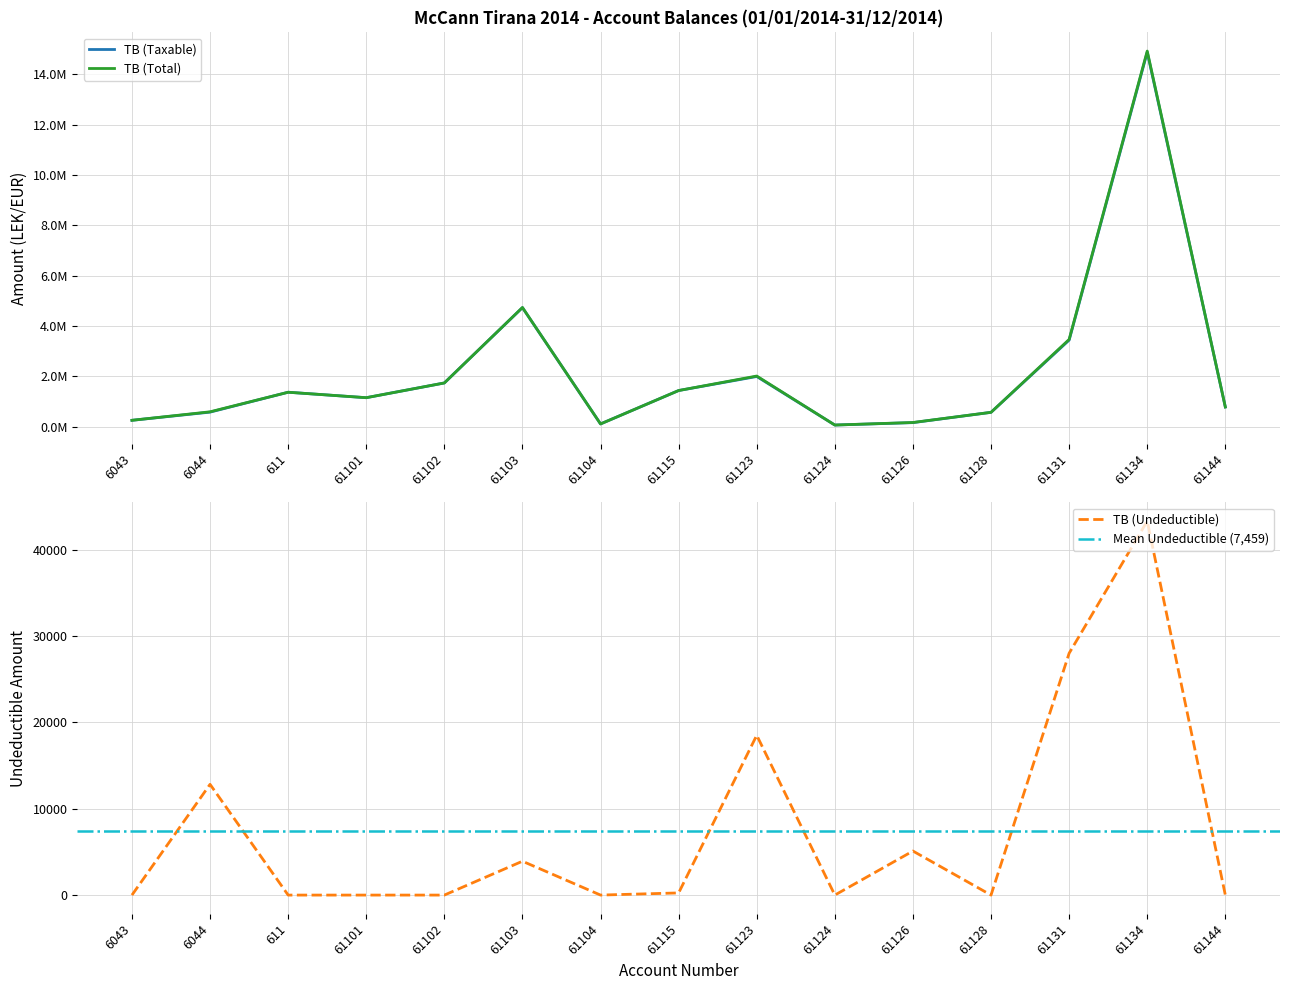

List the series in order of their peak value, lowest first.

TB (Undeductible), TB (Taxable), TB (Total)